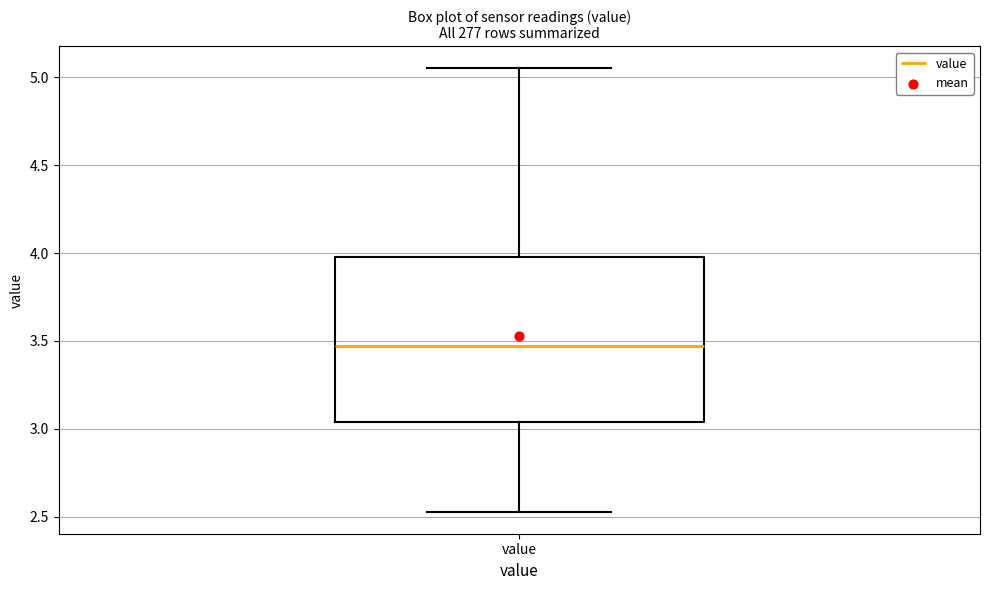

Transcribe this box plot: give where the median line is, the range the box spans, and where the two whiskers end, as read against the y-axis. The values are not printed on the chart, so give them approximately, as read against the axis.

median 3.45, box 3.05 to 4.00, whiskers 2.55 to 5.05